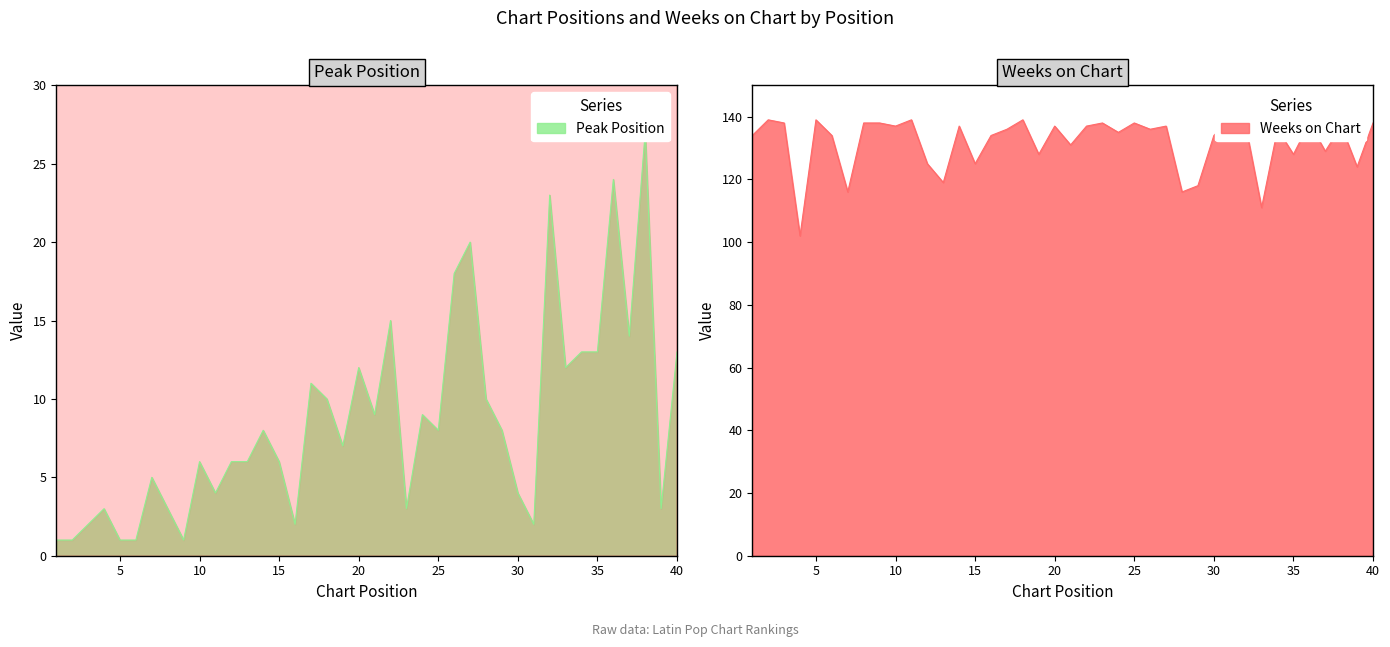

True or false: Weeks on Chart and Peak Position intersect in this chart.

False